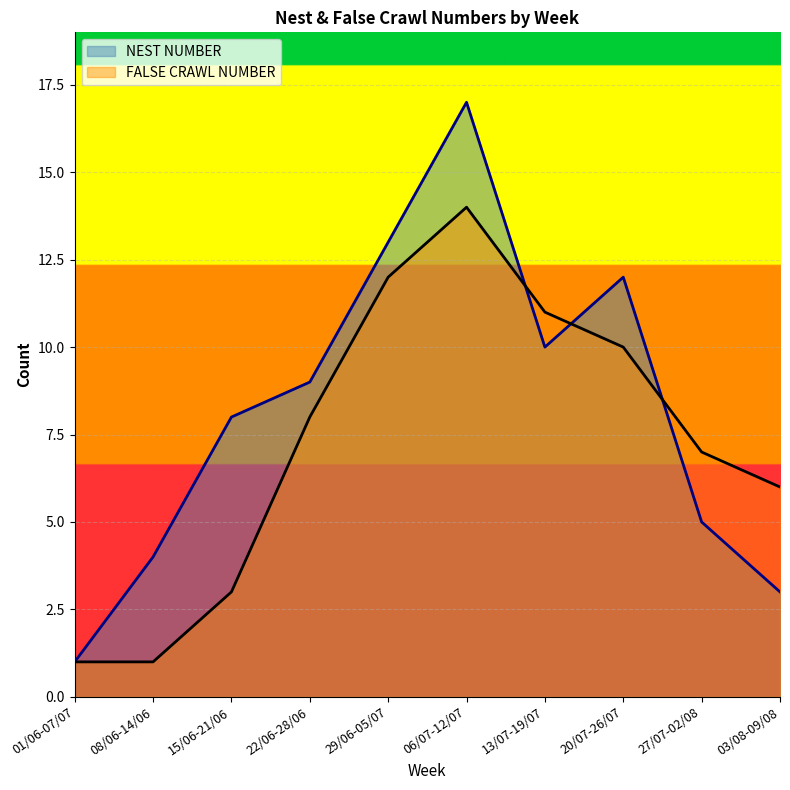

Which category has the lowest value in the NEST NUMBER series?

01/06-07/07